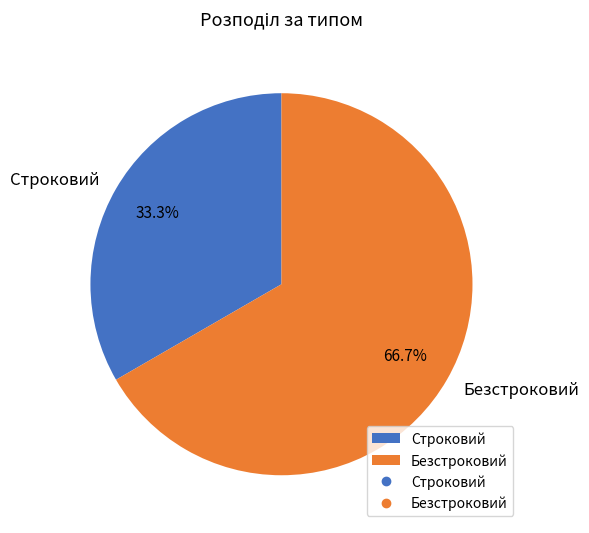

How many slices are in this pie chart?

2